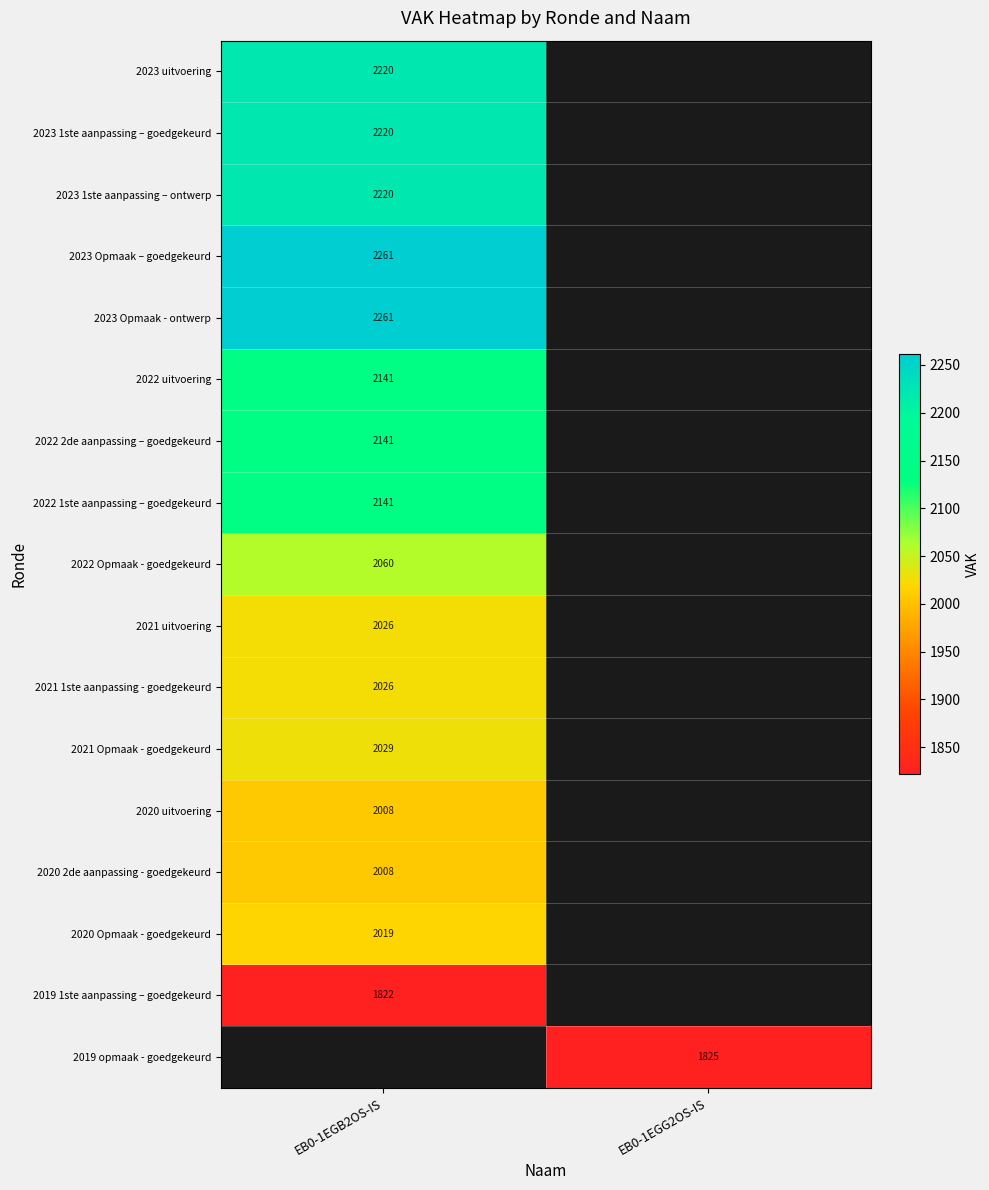

The value of 2020 uitvoering at EB0-1EGB2OS-IS is 1193. True or false?

False